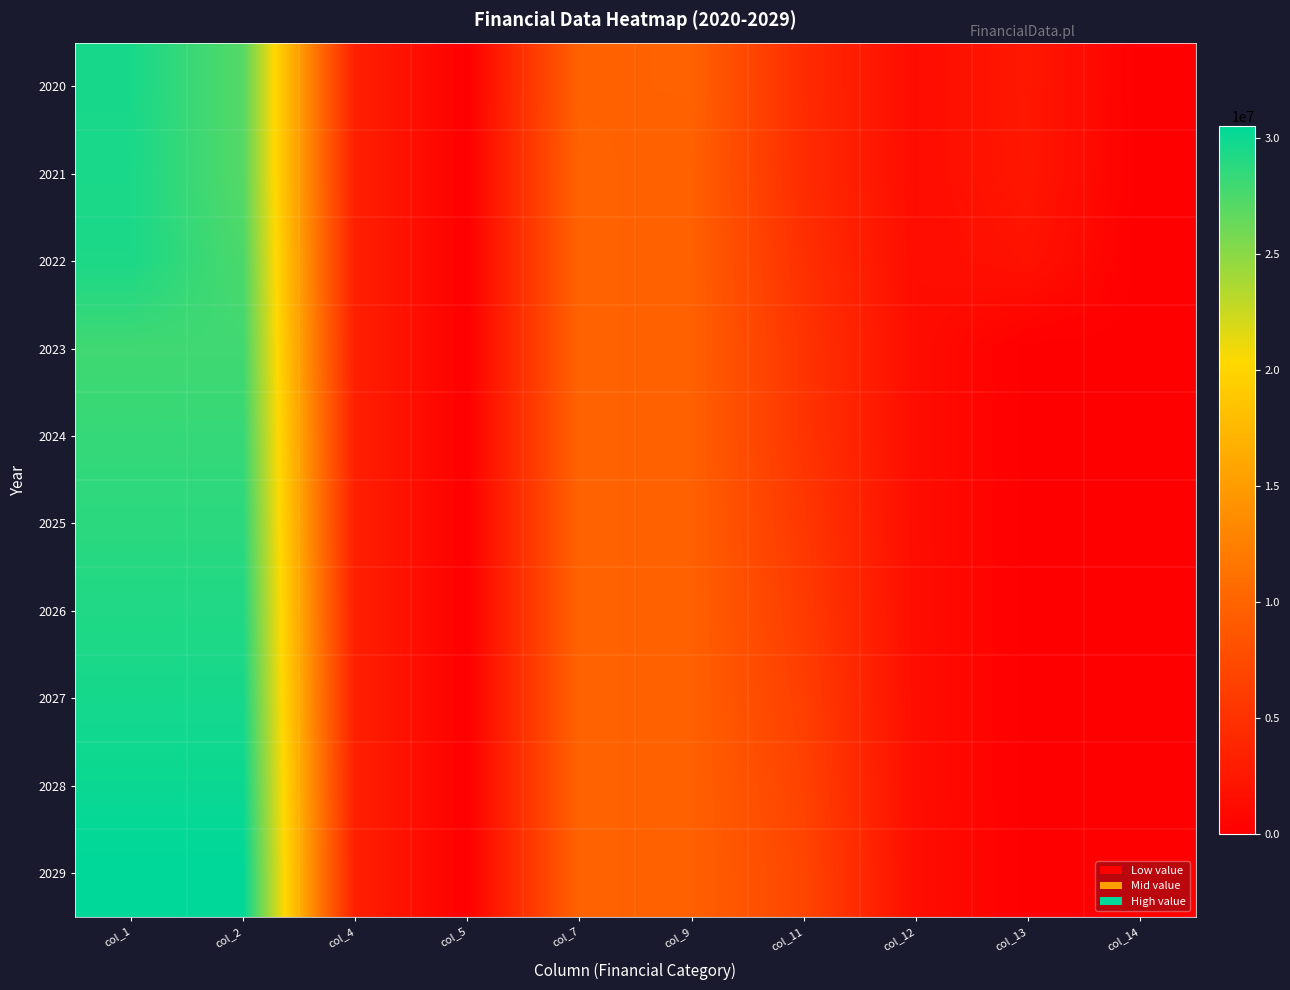

What is the total value across all series at col_12?

13388739.0